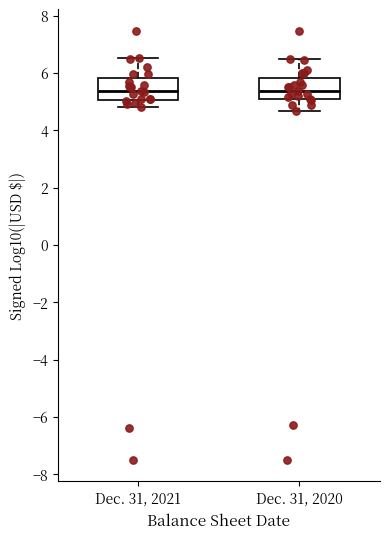

Reading left to right, transcribe this box plot: for each box, give where its median line is, the range the box spans, and where its two whiskers end, as read against the y-axis. The values are not printed on the chart, so give them approximately, as read against the axis.

Dec. 31, 2021: median 5.4, box 5.0 to 5.8, whiskers 4.8 to 6.6
Dec. 31, 2020: median 5.4, box 5.0 to 5.8, whiskers 4.6 to 6.4